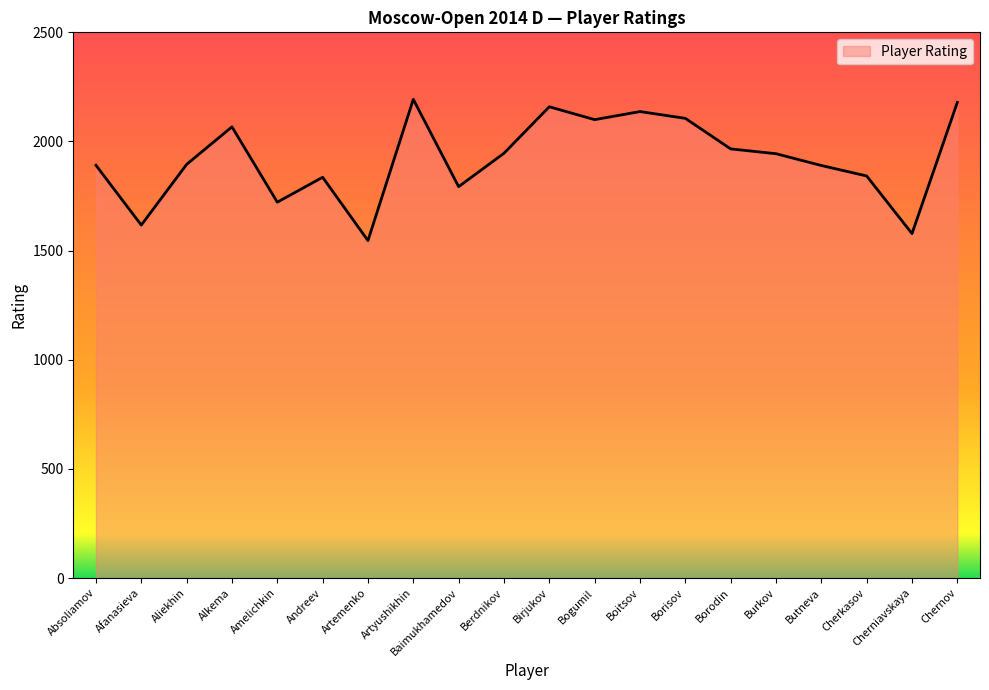

What is the ratio of the value at Cherniavskaya to the value at Amelichkin?

0.9